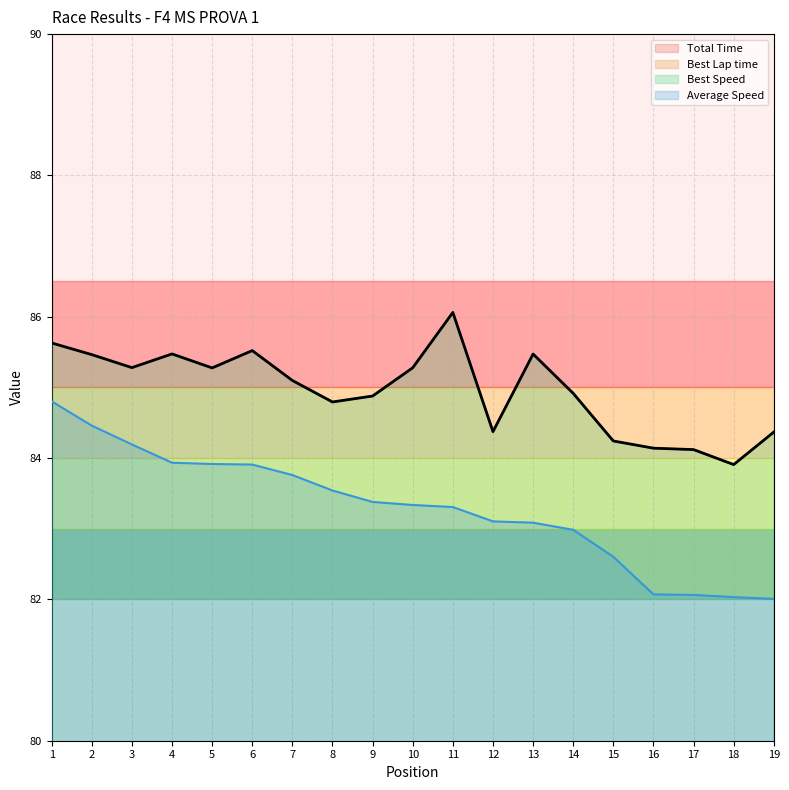

Which has a higher value, 3 or 5?

5